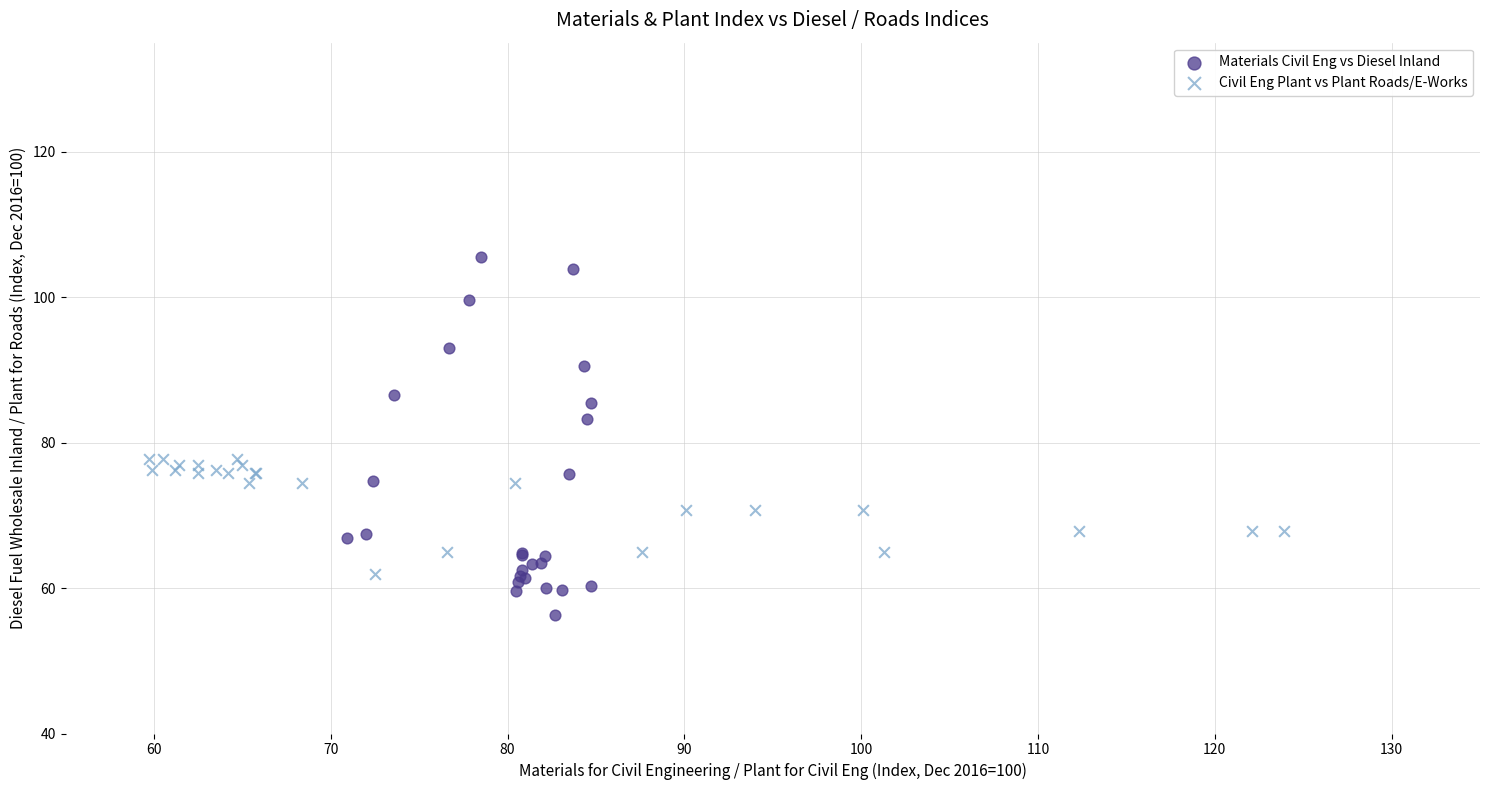

What are all the series names shown in the legend?

Materials Civil Eng vs Diesel Inland, Civil Eng Plant vs Plant Roads/E-Works